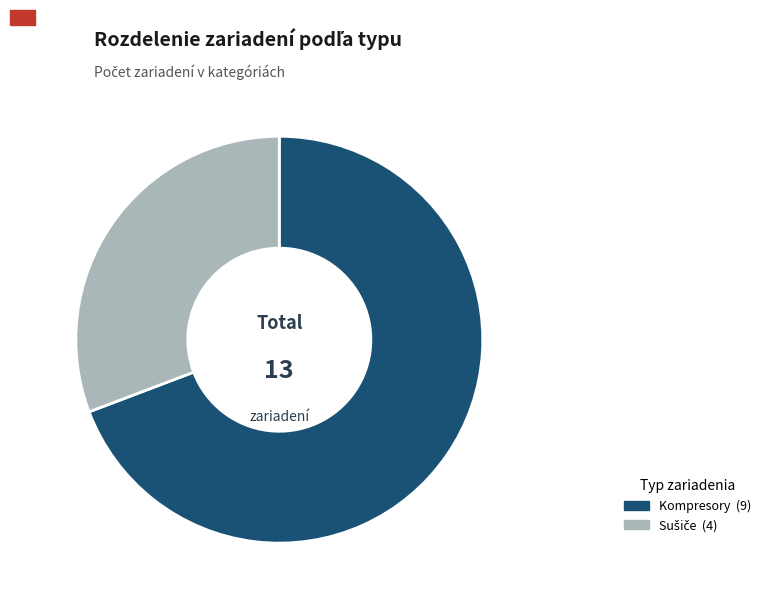

Does Kompresory represent more than half of the total?

Yes